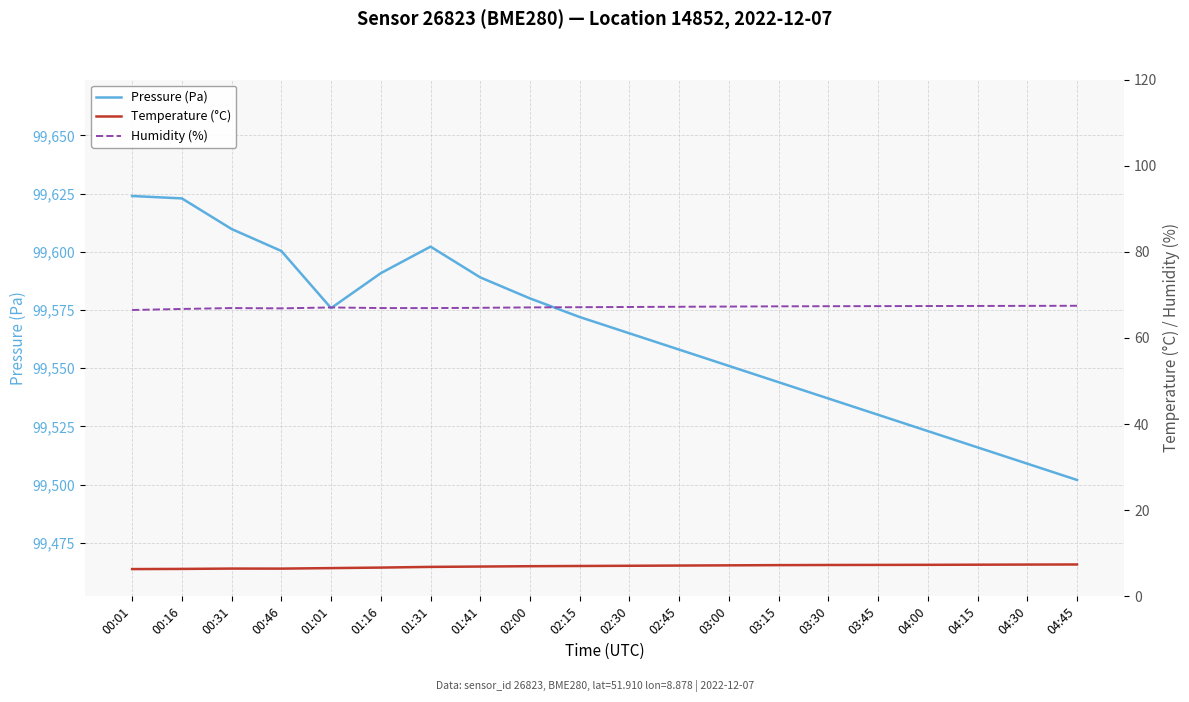

At which label does Temperature (°C) reach its minimum?

00:01